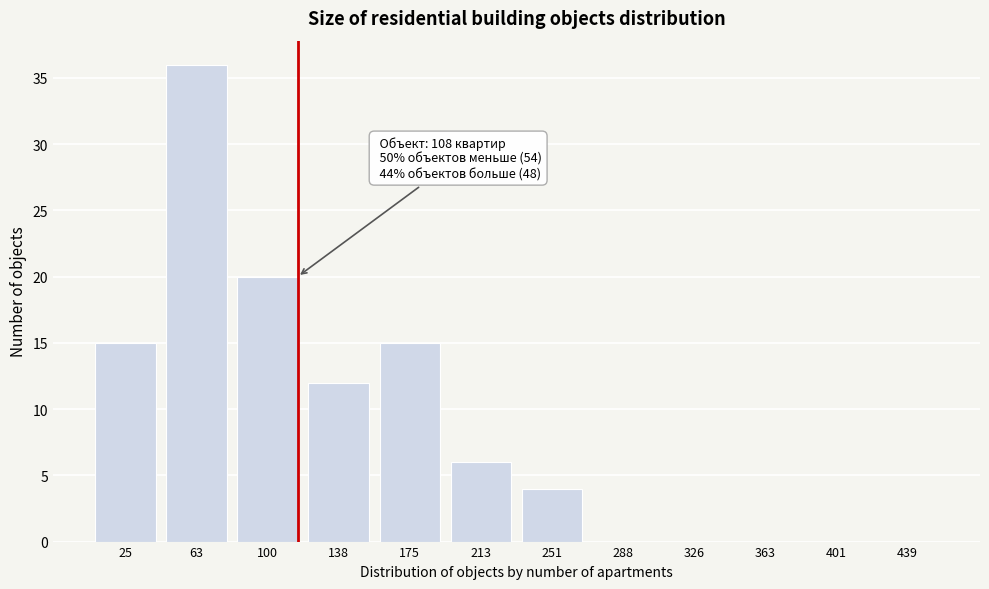

Reading left to right, list all the values displayed in this chart.

25=15	63=36	100=20	138=12	175=15	213=6	251=4	288=0	326=0	363=0	401=0	439=0